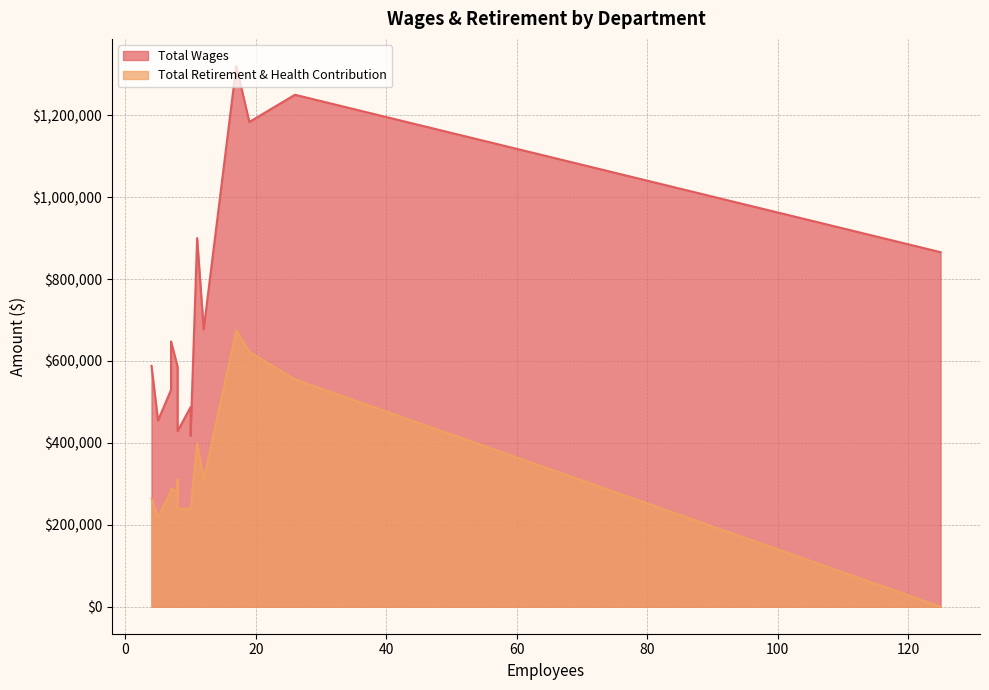

What are all the series names shown in the legend?

Total Wages, Total Retirement & Health Contribution